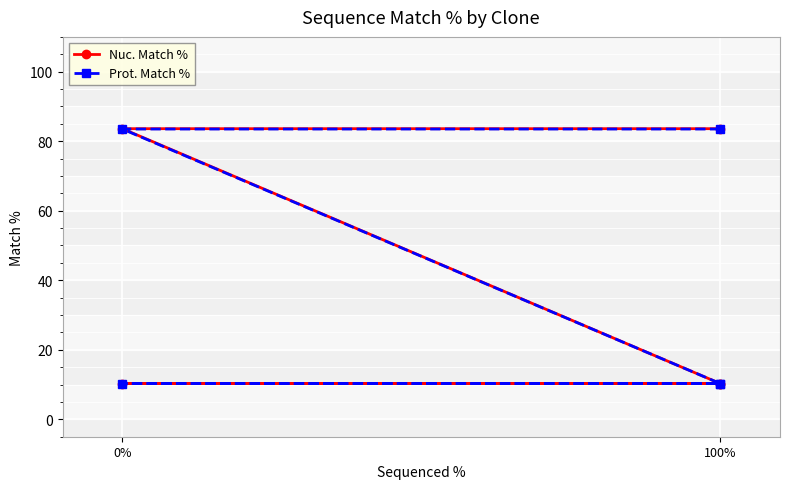

What are all the series names shown in the legend?

Nuc. Match %, Prot. Match %